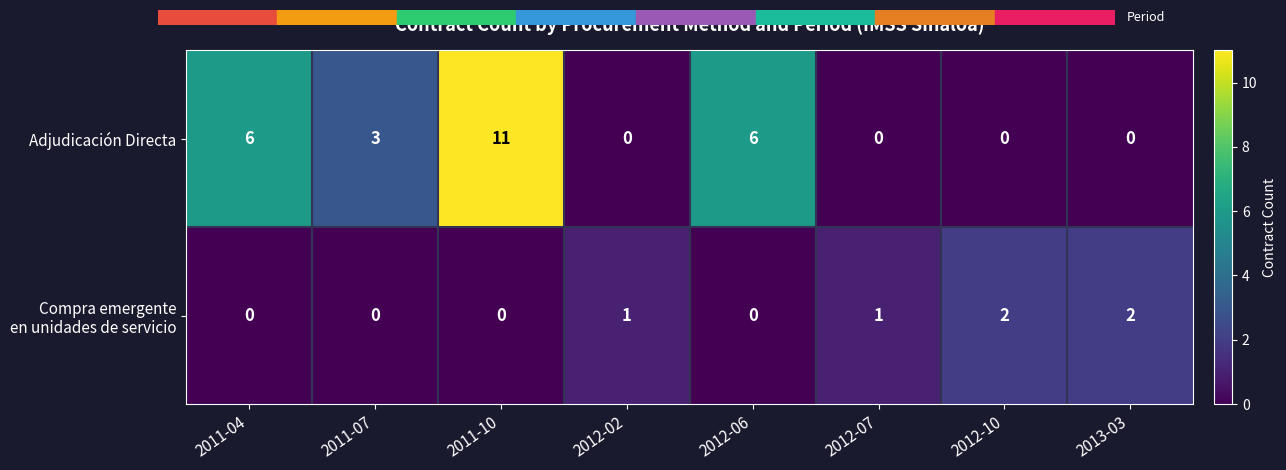

How many categories are shown in the chart?

8